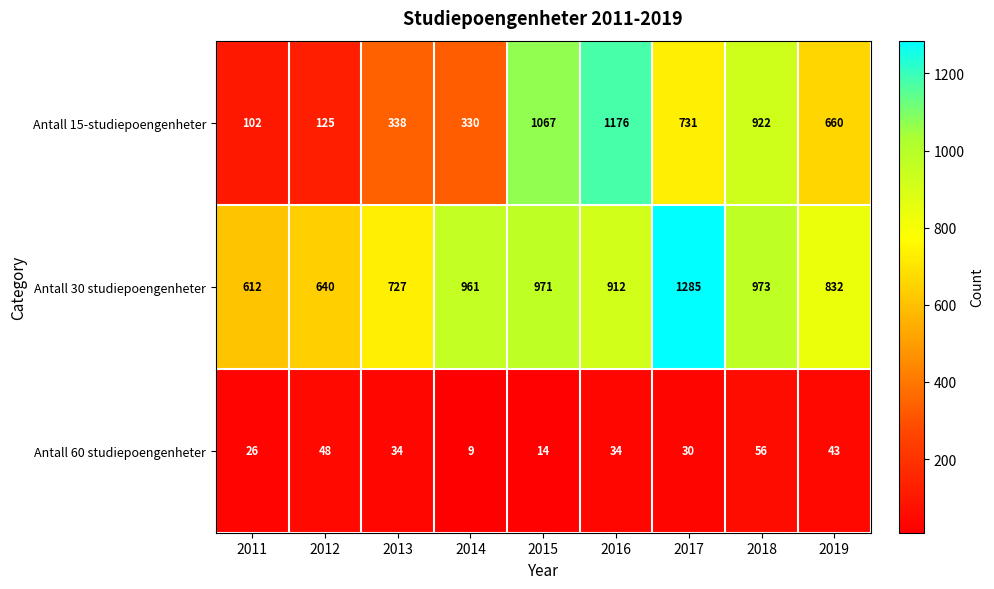

Which series has the largest range (max minus min)?

Antall 15-studiepoengenheter